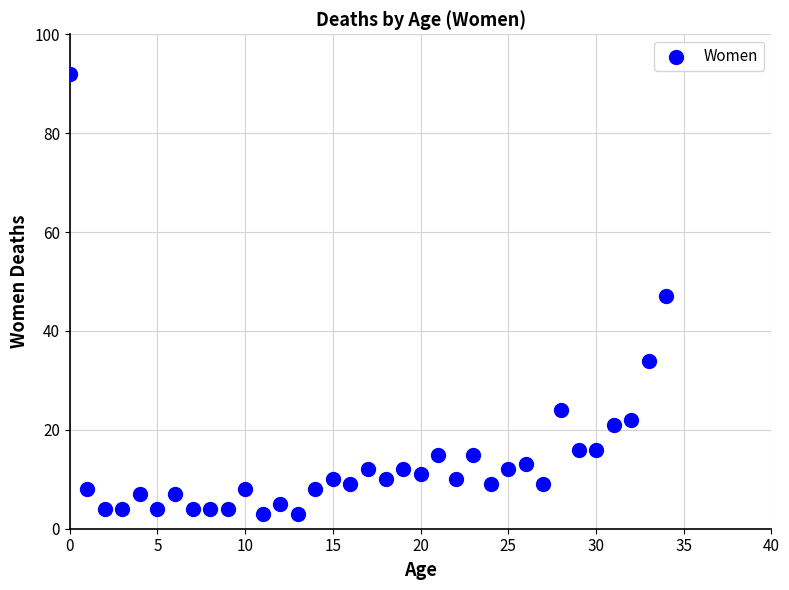

What is the range of Y values (max minus min)?

89